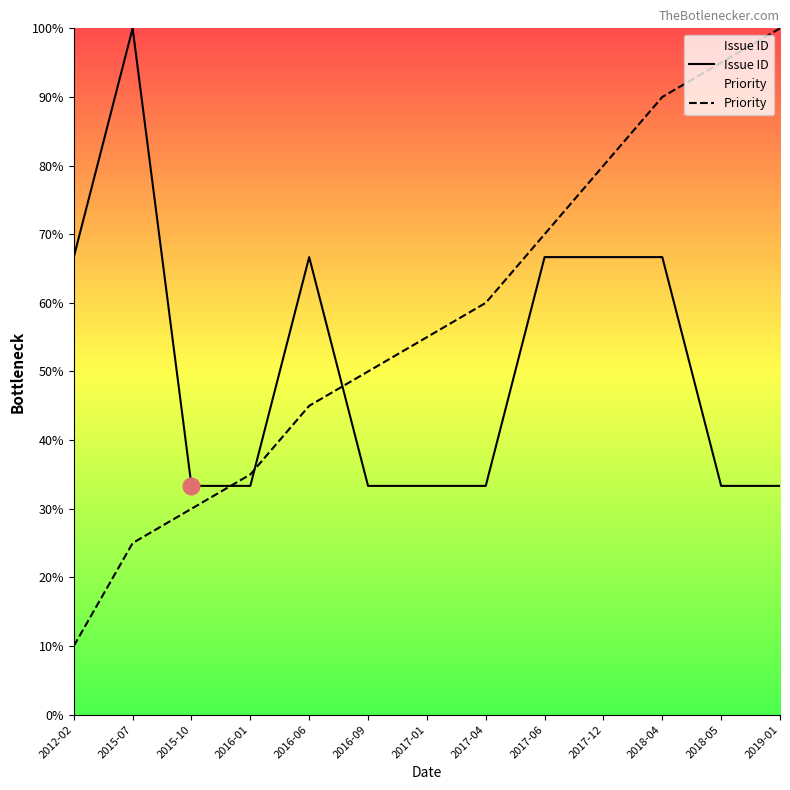

At which label does Issue ID reach its minimum?

2015-10